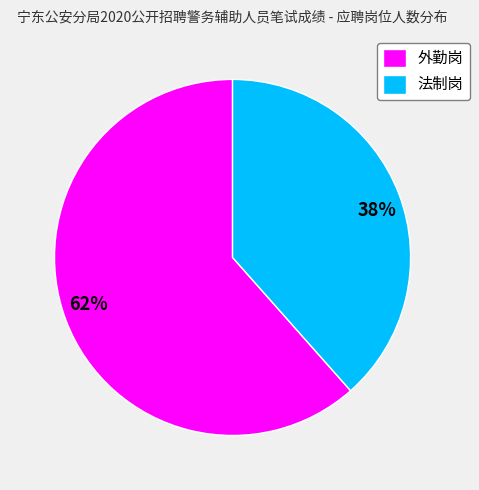

Which slice is the largest?

外勤岗